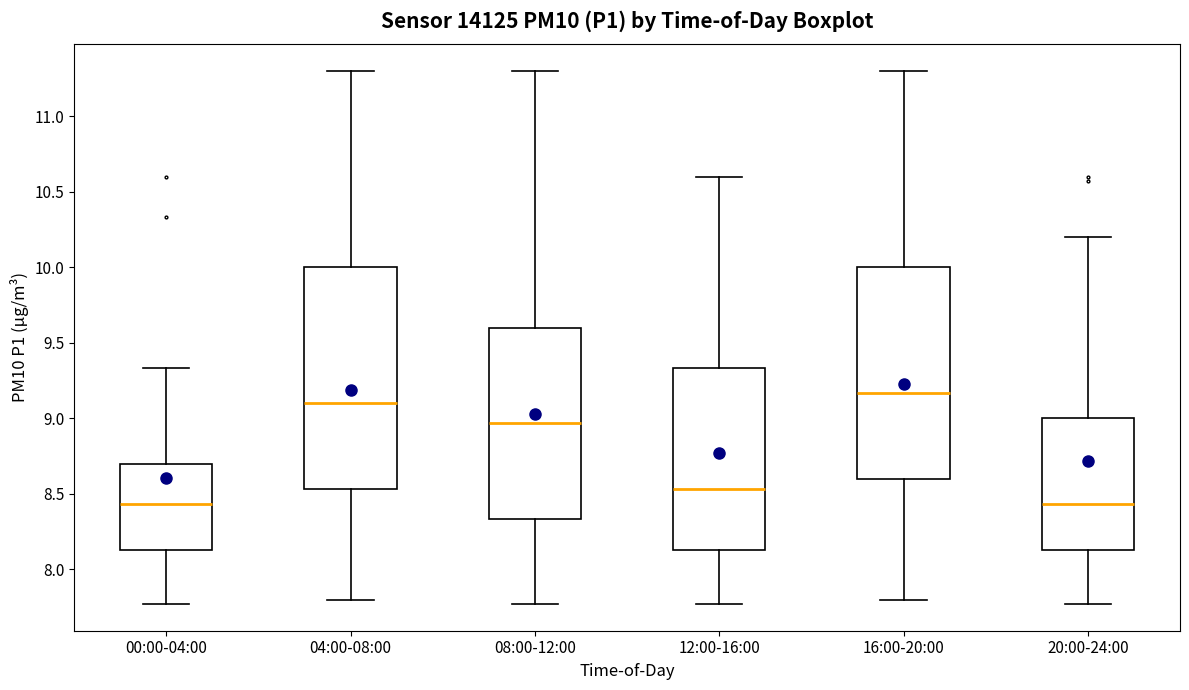

Which box has the highest median line?

16:00-20:00